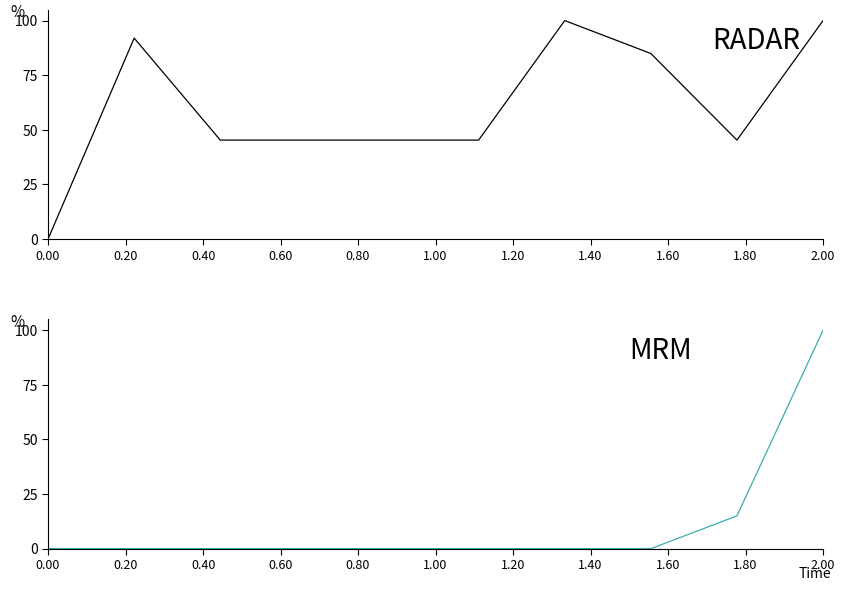

True or false: Identifier (MRM) and Identifier cross at least once.

False